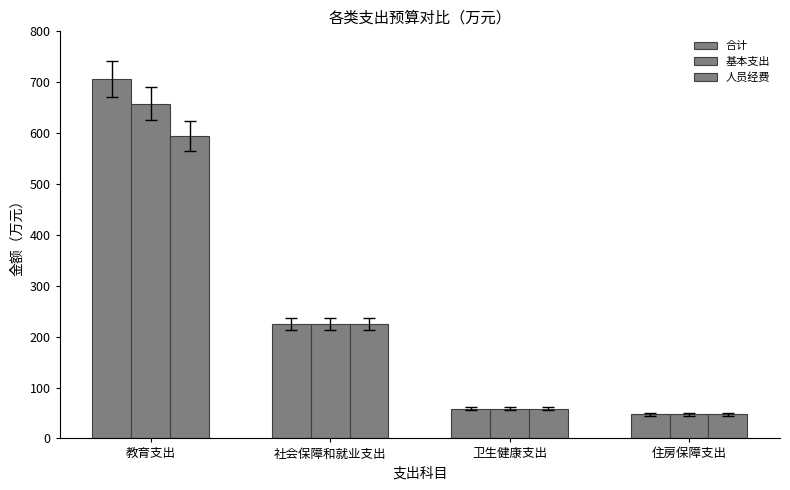

What is the sum of the 合计 values at 卫生健康支出 and 社会保障和就业支出?

283.3